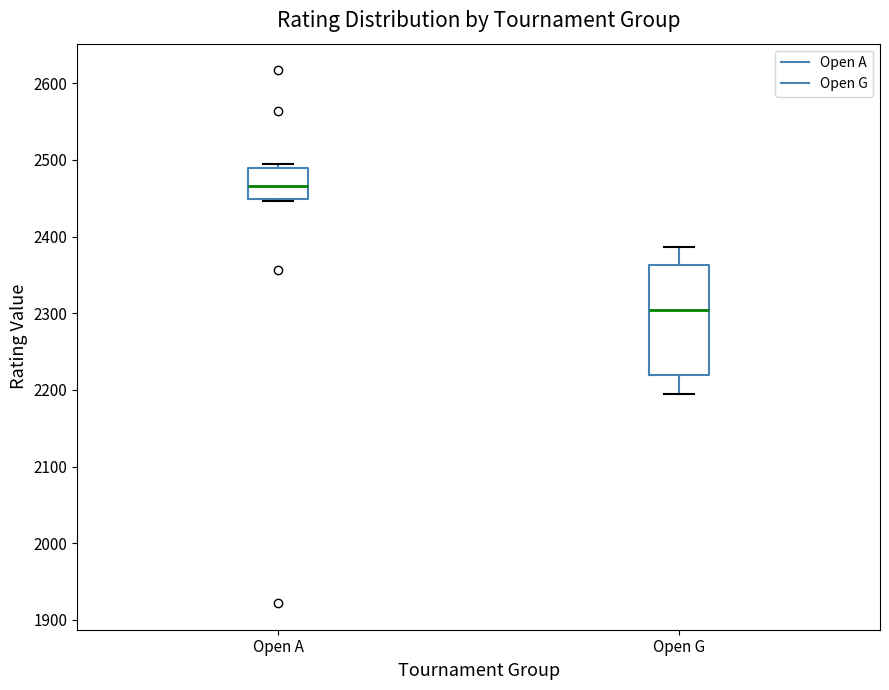

Reading left to right, transcribe this box plot: for each box, give where its median line is, the range the box spans, and where its two whiskers end, as read against the y-axis. The values are not printed on the chart, so give them approximately, as read against the axis.

Open A: median 2470, box 2450 to 2490, whiskers 2450 (just below the box's lower edge) to 2500
Open G: median 2300, box 2220 to 2360, whiskers 2200 to 2390